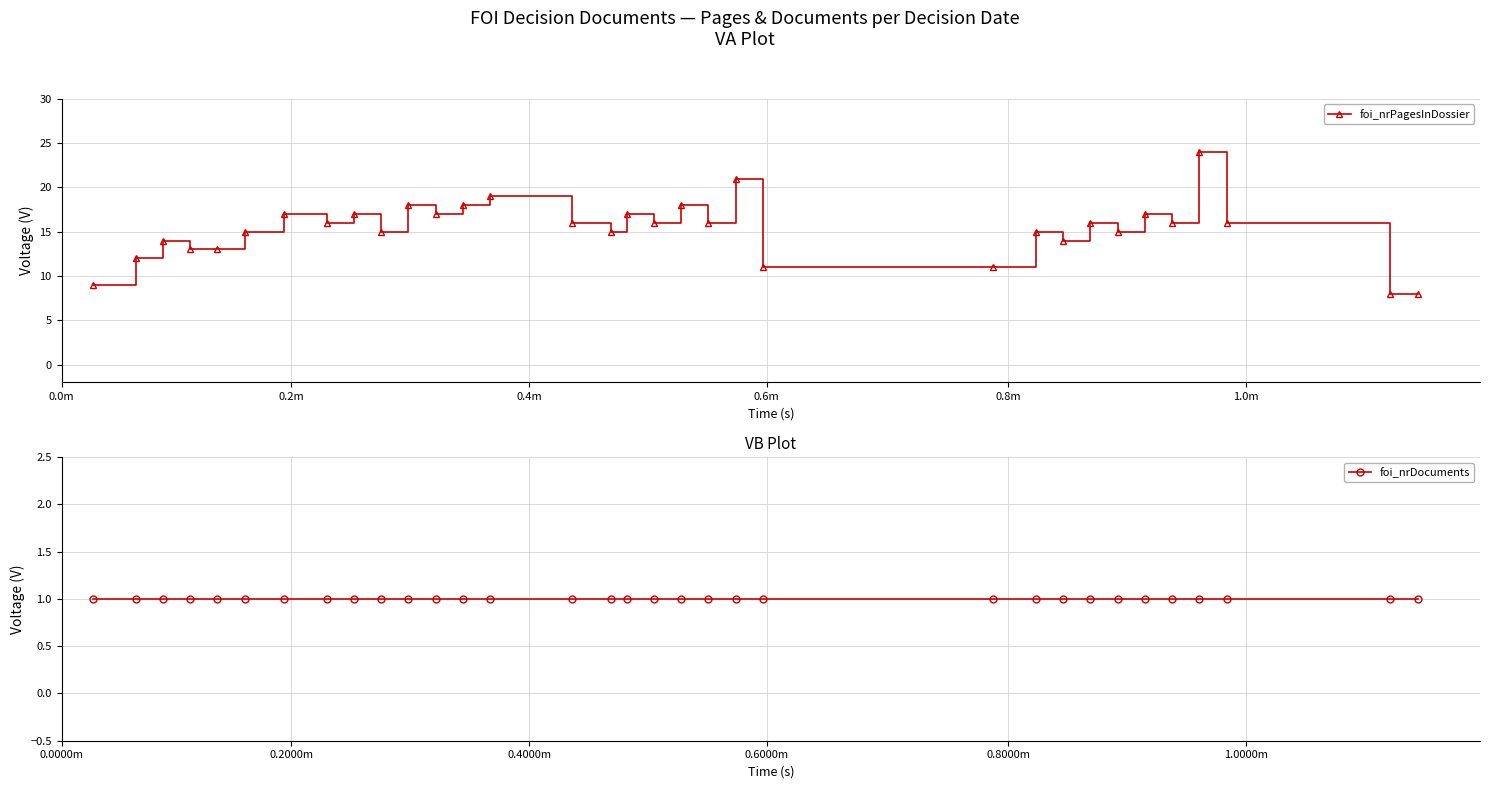

Which series has the largest total across all categories?

foi_nrPagesInDossier